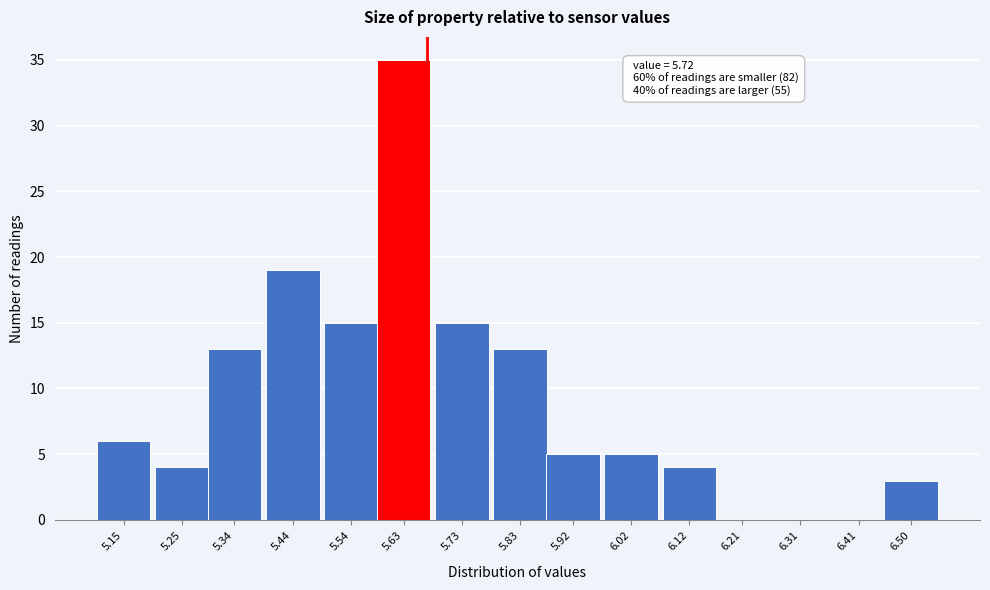

Reading left to right, what are all the values shown in this chart?

5.15=6	5.25=4	5.34=13	5.44=19	5.54=15	5.63=35	5.73=15	5.83=13	5.92=5	6.02=5	6.12=4	6.21=0	6.31=0	6.41=0	6.50=3